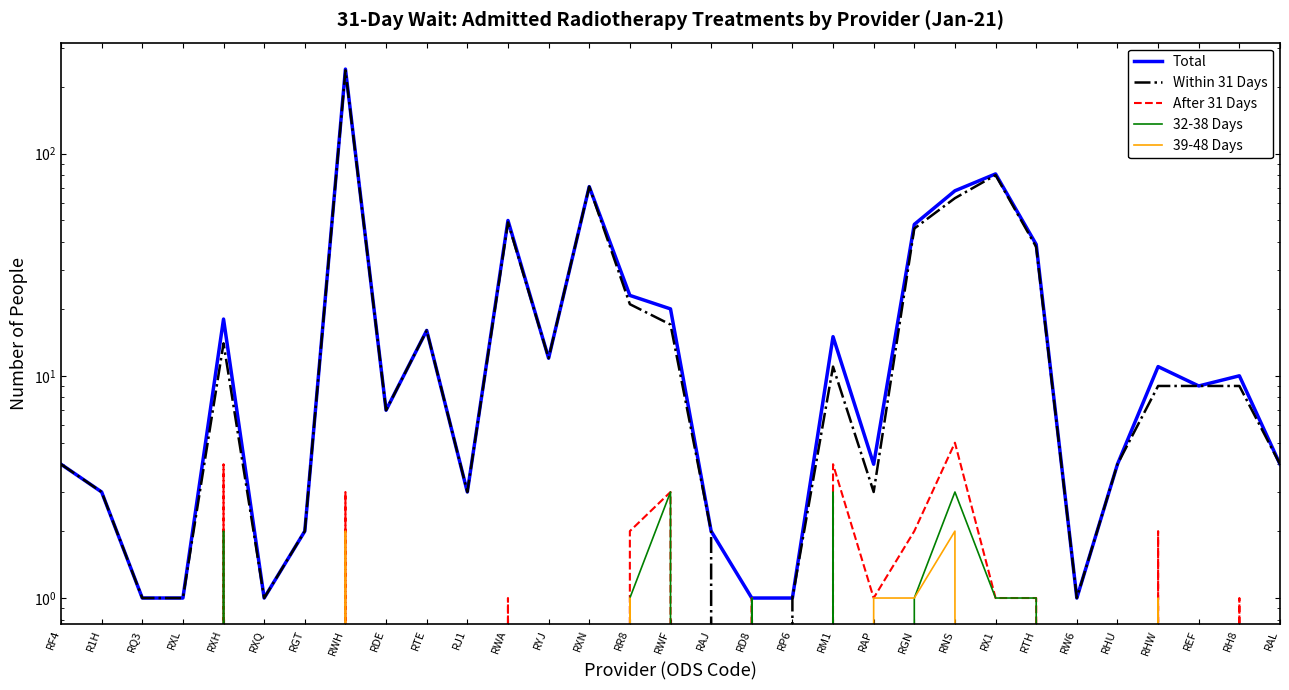

Which series has the largest range (max minus min)?

Total